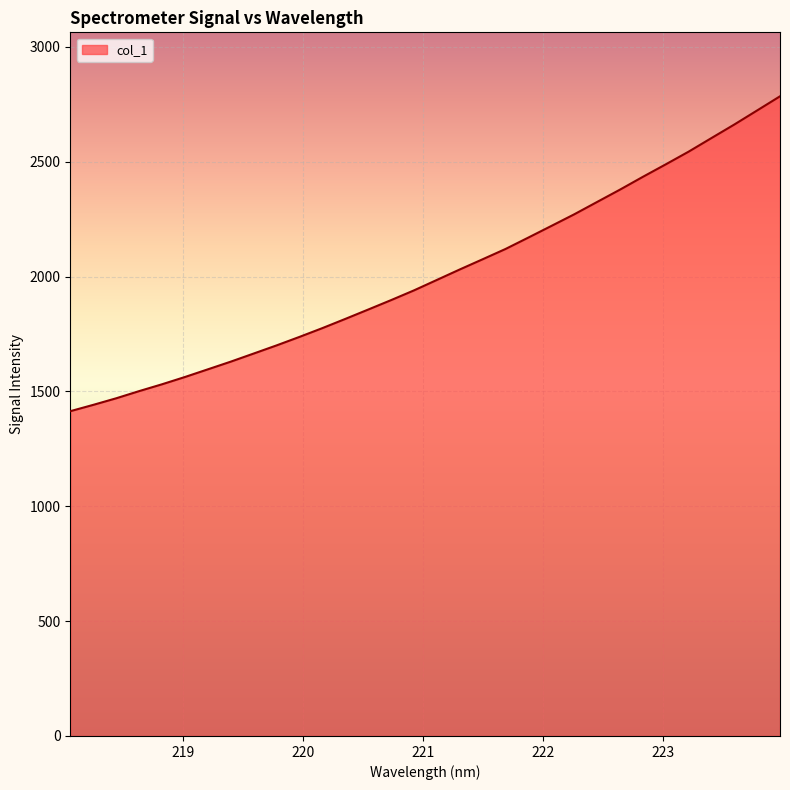

What is the difference between the maximum and minimum values?

1370.8